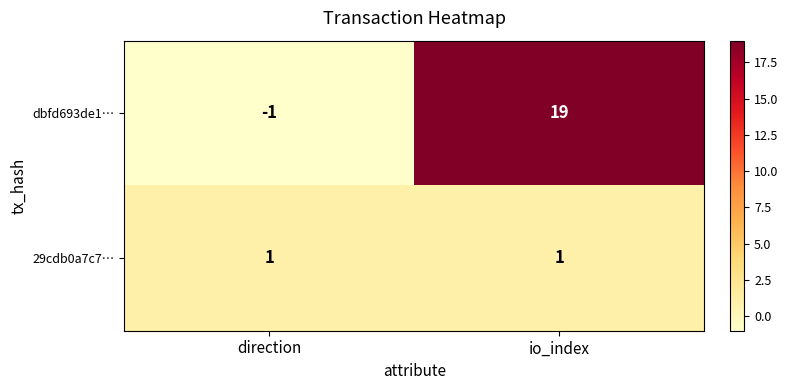

Is it true that 29cdb0a7c7… equals 0 at io_index?

False